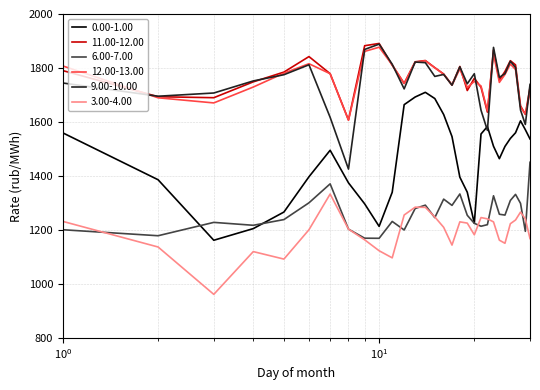

In 9.00-10.00, how many points are lower than both neighbors (excluding endpoints)?

9